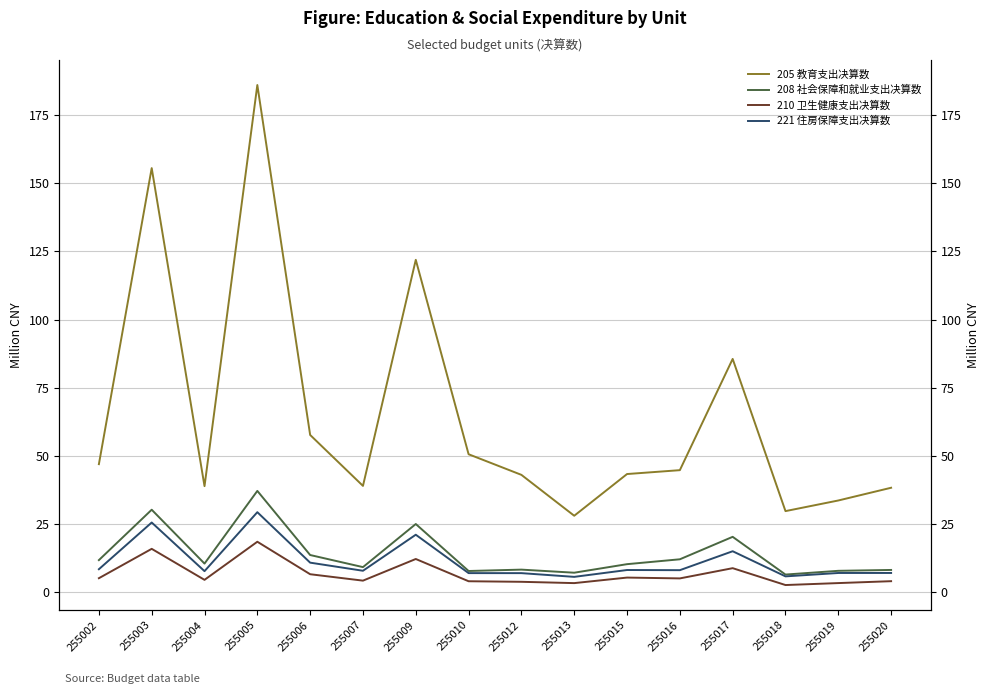

At which category does the chart reach its peak across all series?

255005